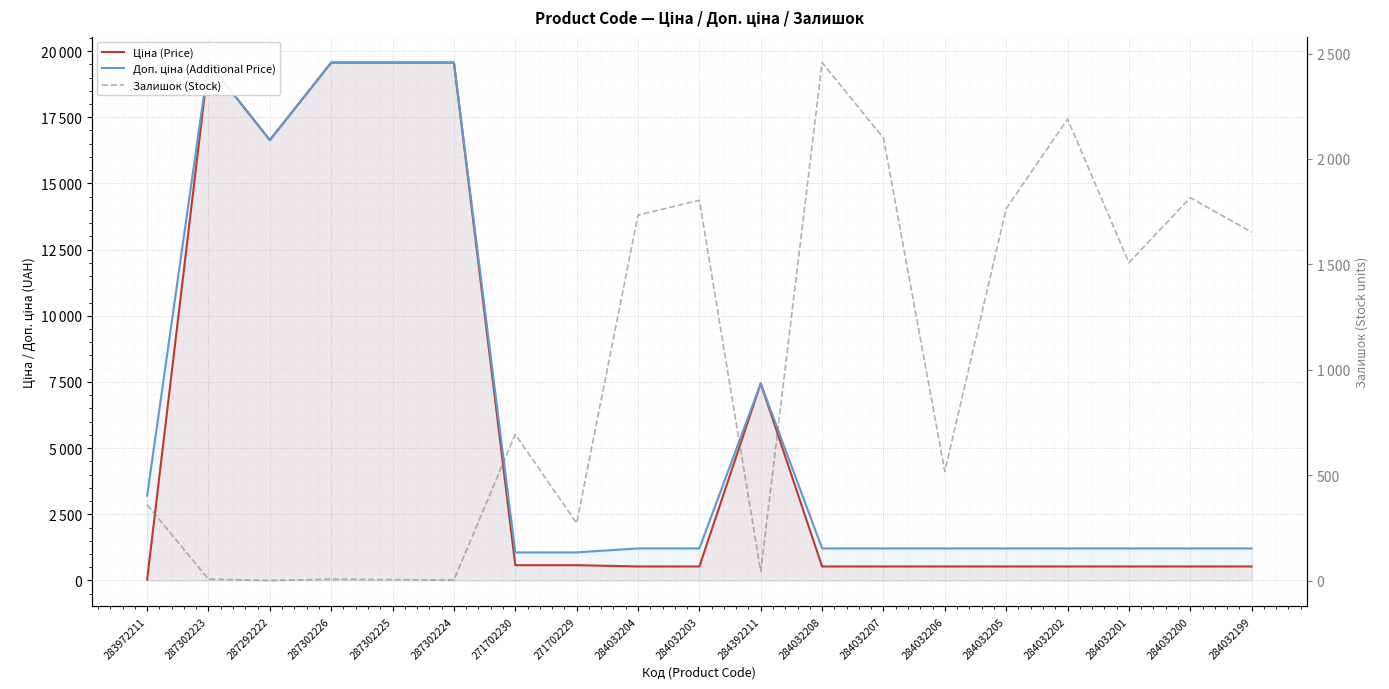

Which series changed the most between 287302226 and 287302224?

Залишок (Stock)